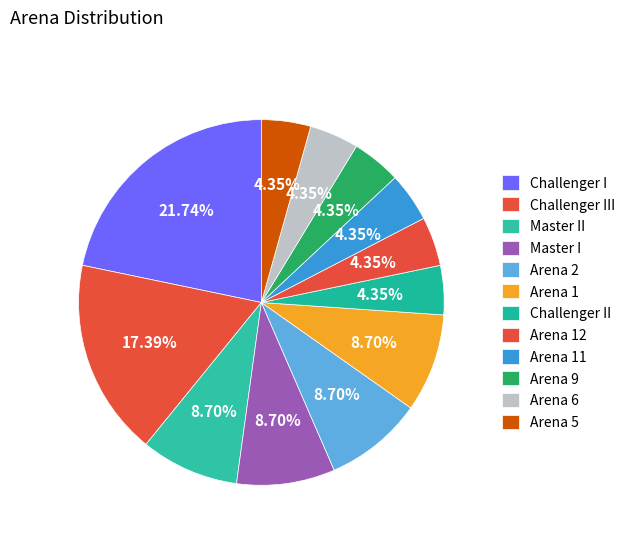

Does any single category account for the majority?

No